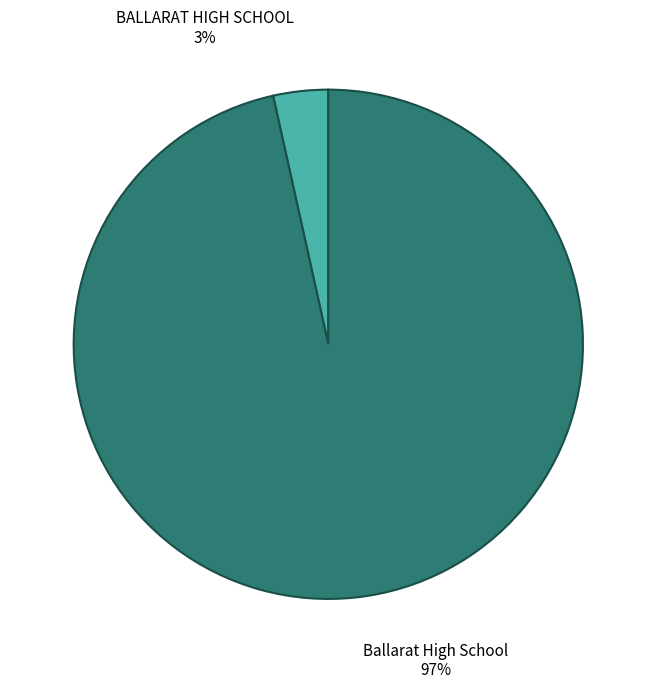

True or false: Ballarat High School accounts for 97% of the total.

True